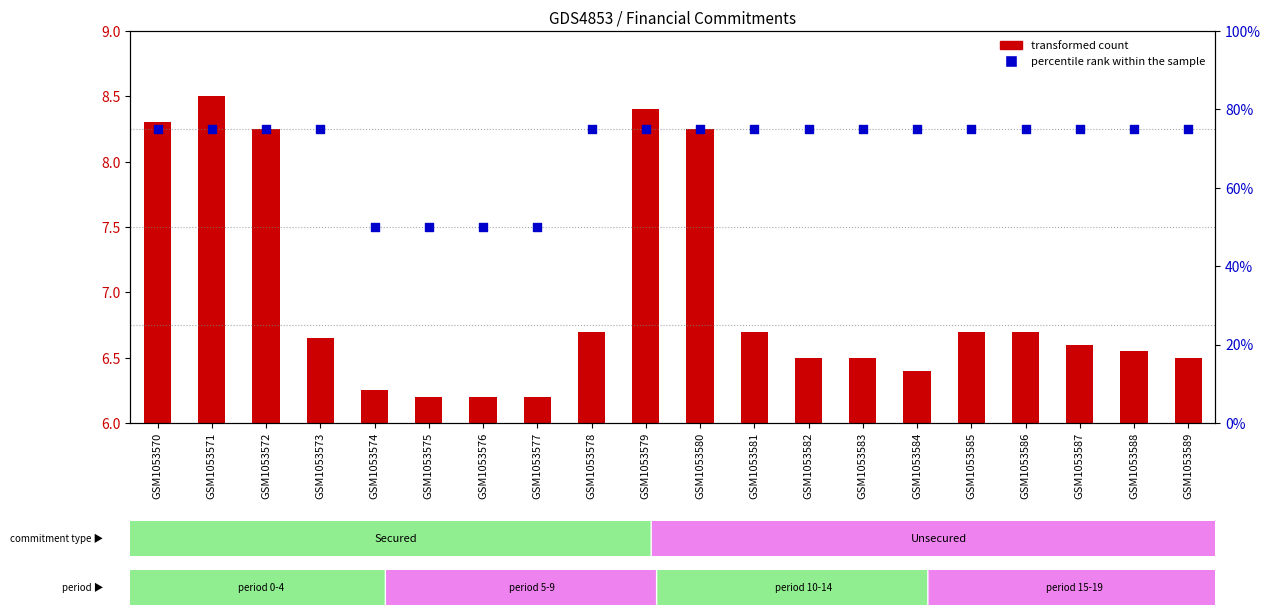

Which has a higher value, GSM1053585 or GSM1053573?

GSM1053585